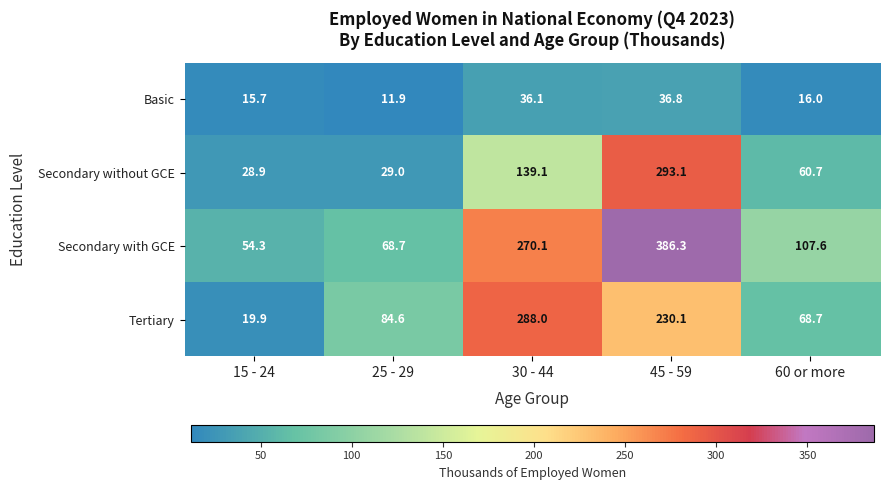

Reading left to right, list all the values displayed in this chart.

Basic: 15 - 24=15.7	25 - 29=11.9	30 - 44=36.1	45 - 59=36.8	60 or more=16.0
Secondary without GCE: 15 - 24=28.9	25 - 29=29.0	30 - 44=139.1	45 - 59=293.1	60 or more=60.7
Secondary with GCE: 15 - 24=54.3	25 - 29=68.7	30 - 44=270.1	45 - 59=386.3	60 or more=107.6
Tertiary: 15 - 24=19.9	25 - 29=84.6	30 - 44=288.0	45 - 59=230.1	60 or more=68.7